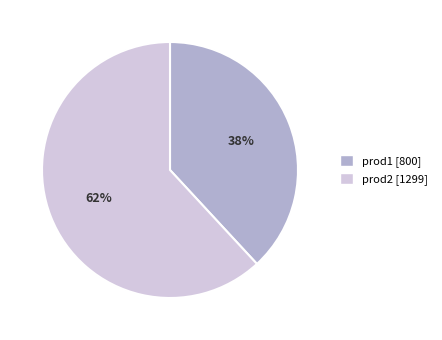

What is the ratio of the value at prod1 to the value at prod2?

0.6